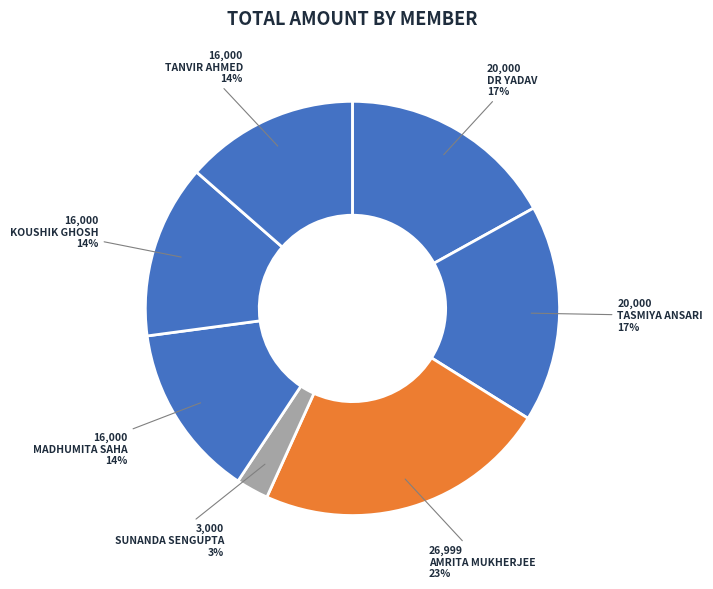

How many slices are in this pie chart?

7